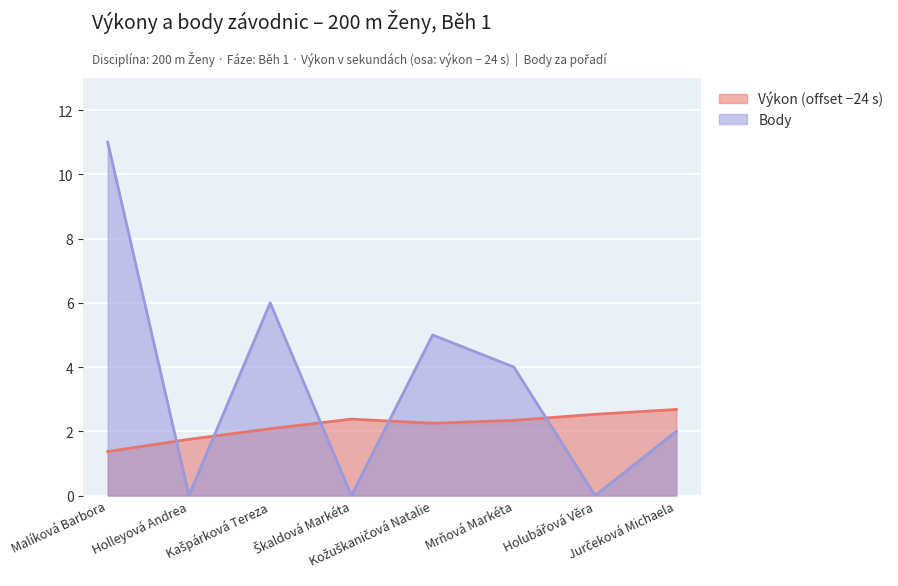

At which label is Body closest to 5?

Kožuškaničová Natalie